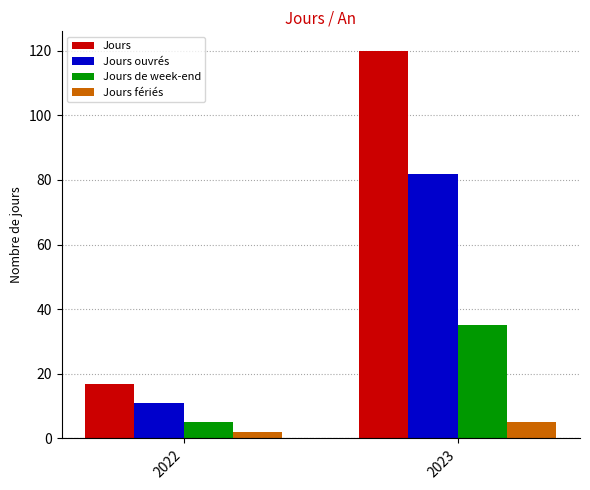

What is the sum of all Jours ouvrés values?

93